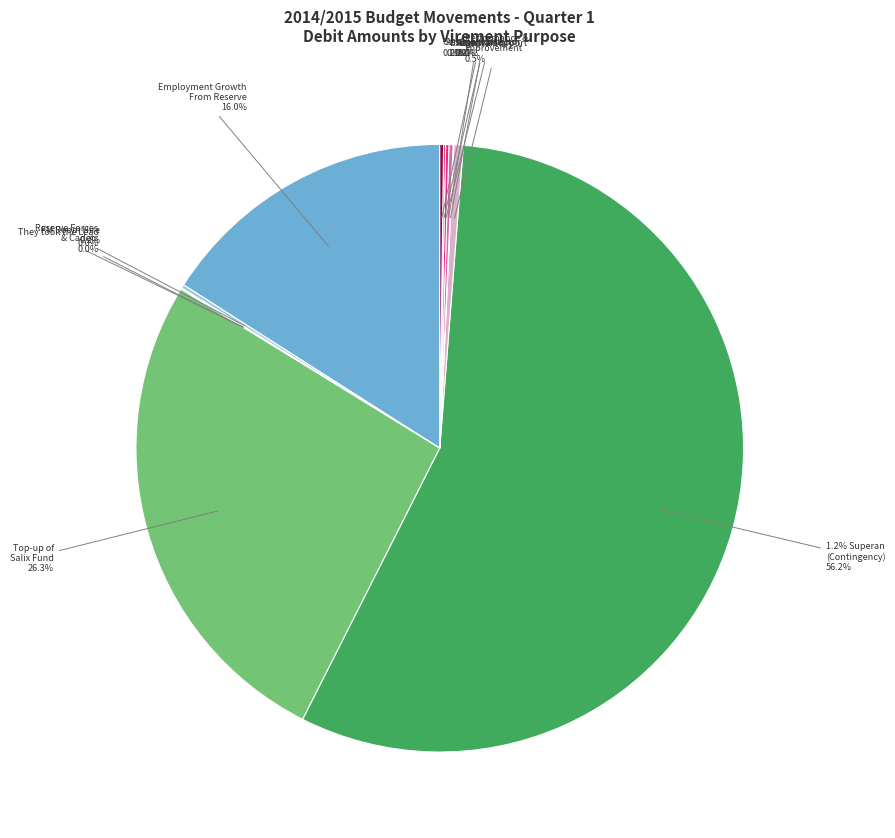

How many segments does this pie chart have?

12